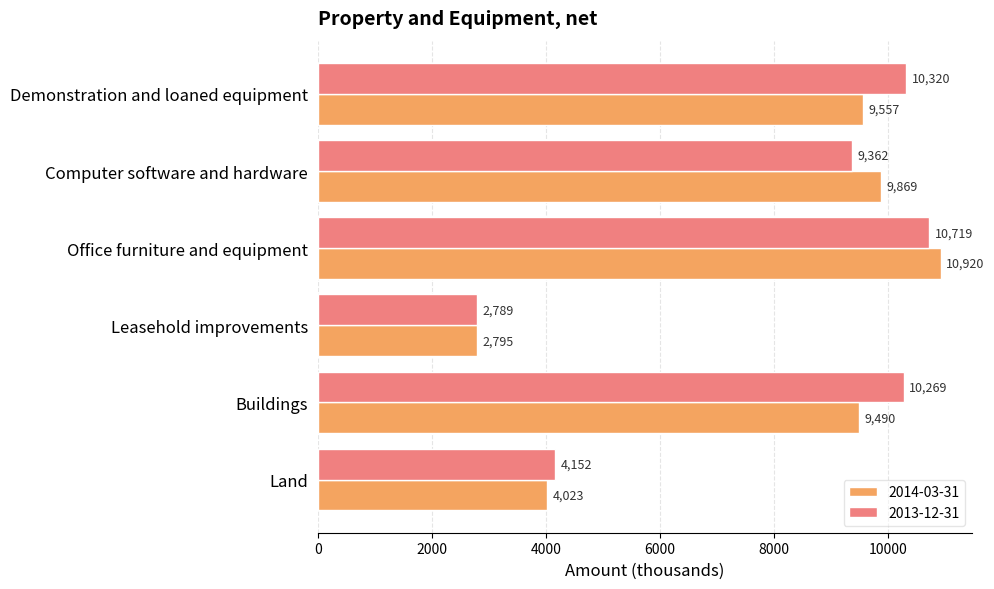

What is the greatest value displayed?

10920